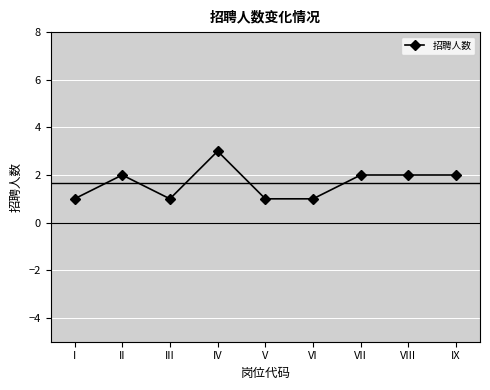

Where is the first local minimum?

III